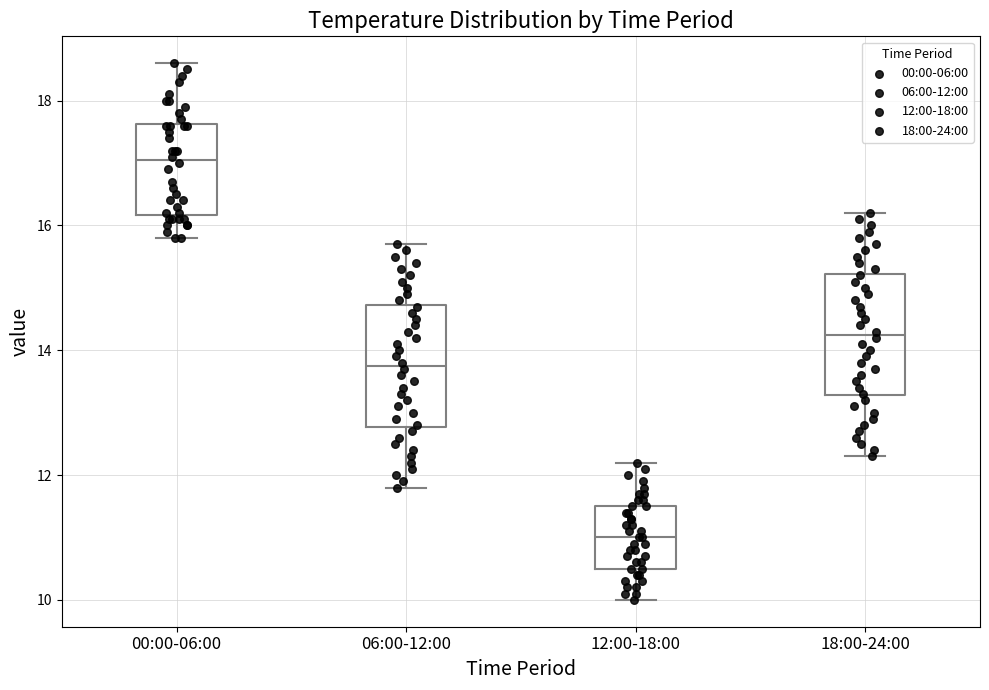

Reading left to right, read every box against the y-axis: the position of its median line, the range the box covers, and the ends of its whiskers. The values are not printed on the chart, so give them approximately, as read against the axis.

00:00-06:00: median 17.0, box 16.2 to 17.6, whiskers 15.8 to 18.6
06:00-12:00: median 13.8, box 12.8 to 14.8, whiskers 11.8 to 15.8
12:00-18:00: median 11.0, box 10.6 to 11.6, whiskers 10.0 to 12.2
18:00-24:00: median 14.2, box 13.2 to 15.2, whiskers 12.4 to 16.2